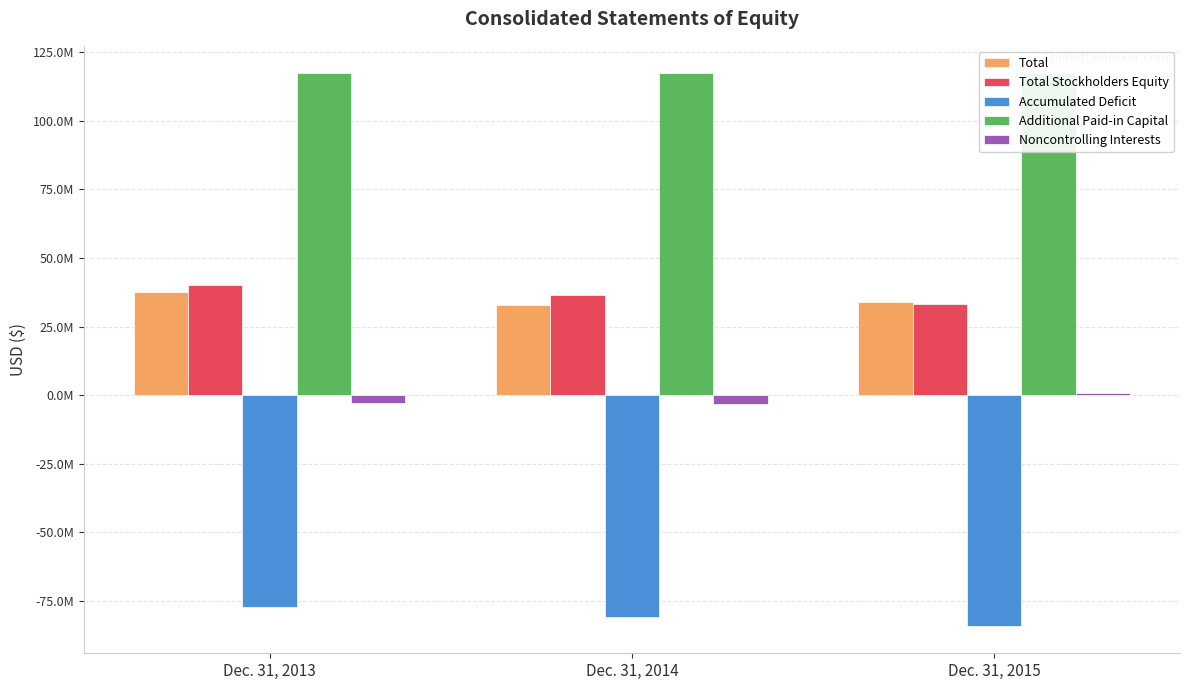

The value of Noncontrolling Interests at Dec. 31, 2014 is -3333000. True or false?

True